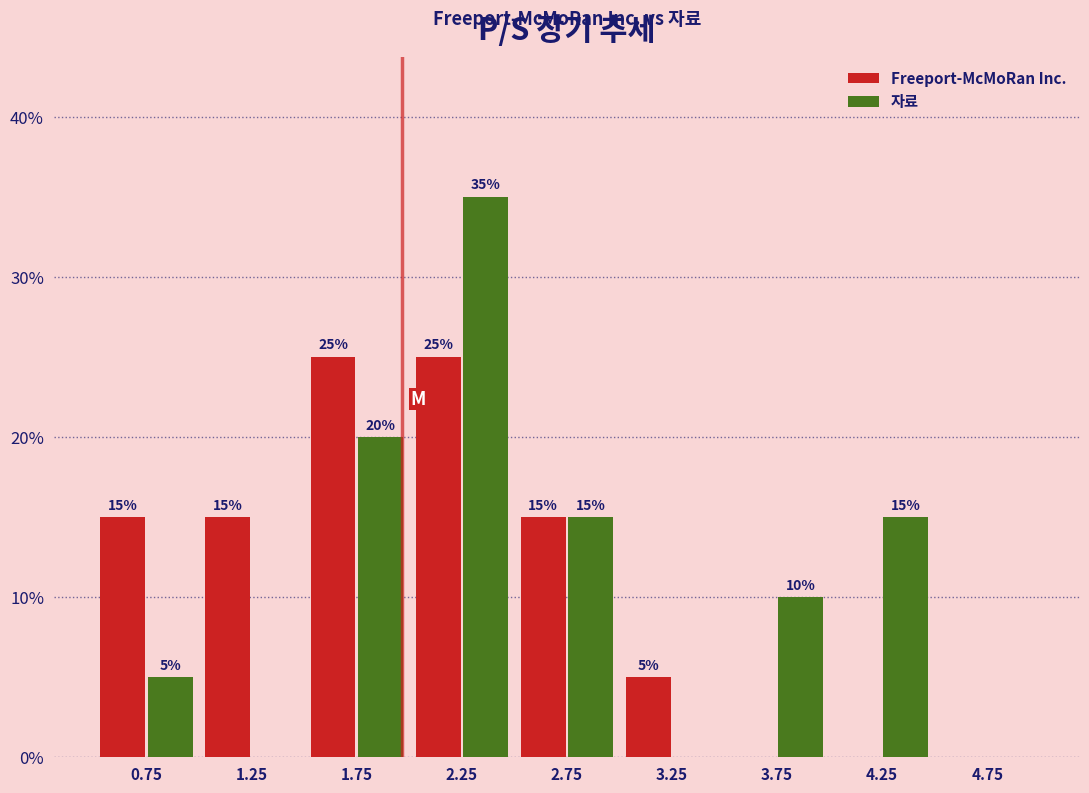

In the 자료 series, which range on the x-axis has the tallest bar?

2.0 to 2.5